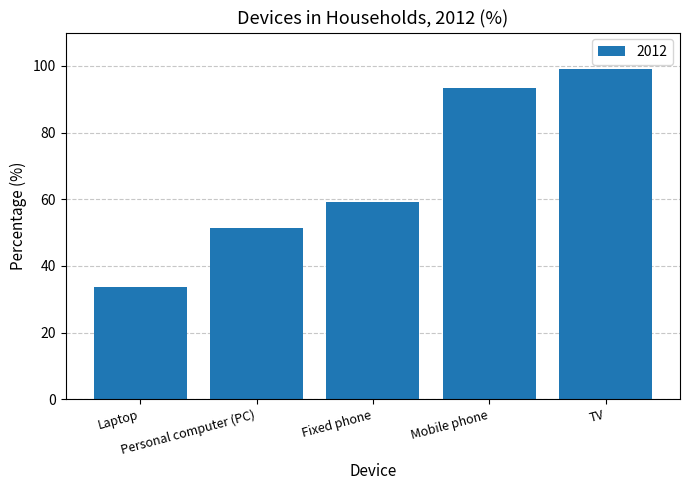

Reading left to right, what are all the values shown in this chart?

33.6	51.3	59.2	93.3	99.0